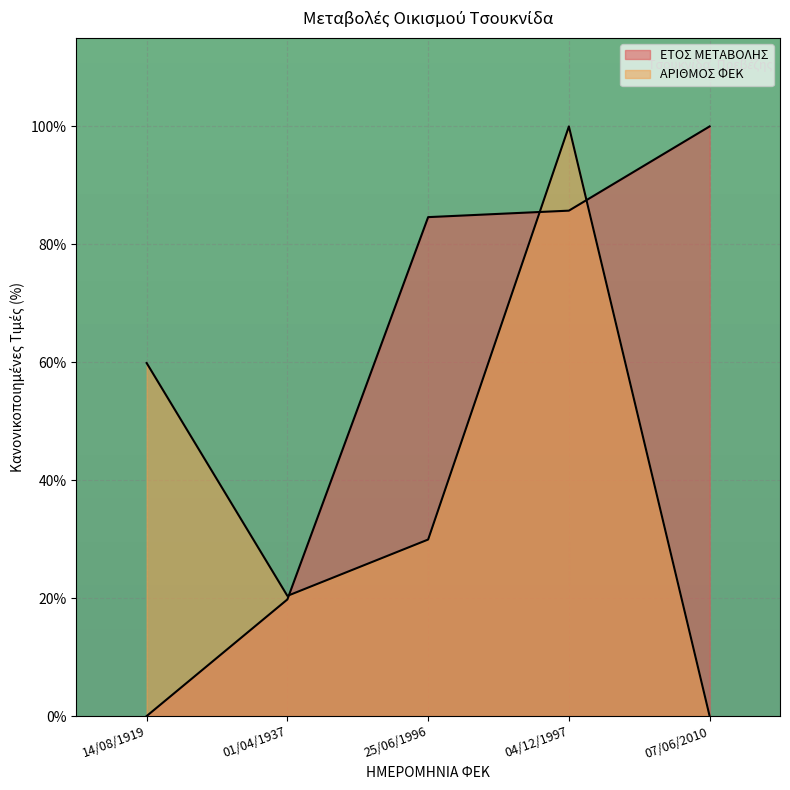

Between 07/06/2010 and 01/04/1937, which is larger?

07/06/2010